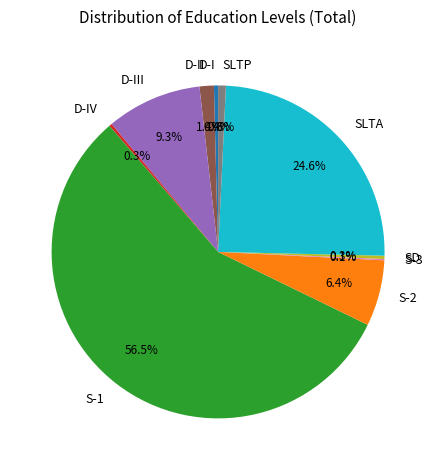

What percentage is NOT represented by SLTP?

99.2%